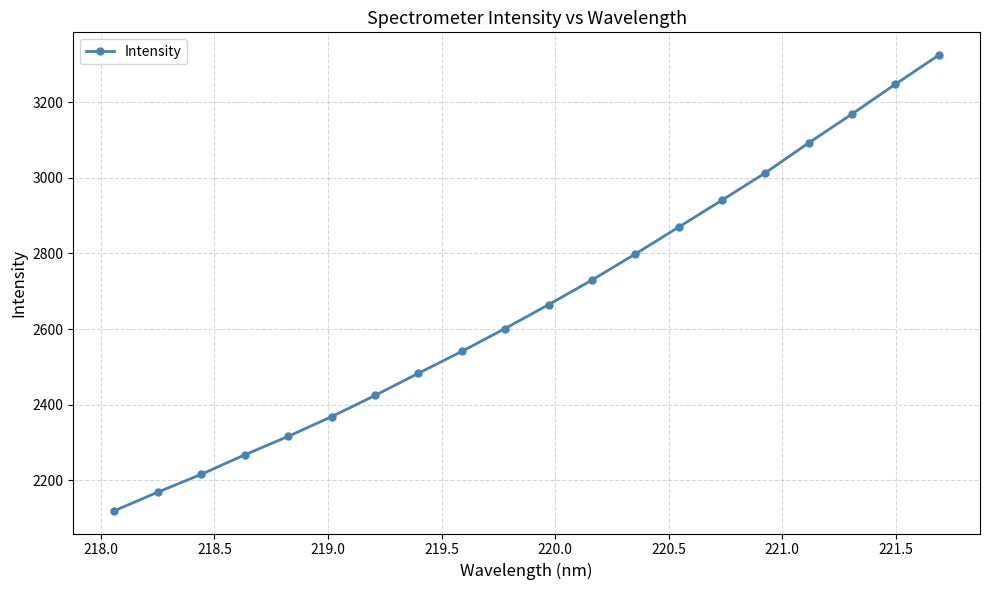

What is the greatest value displayed?

3324.2